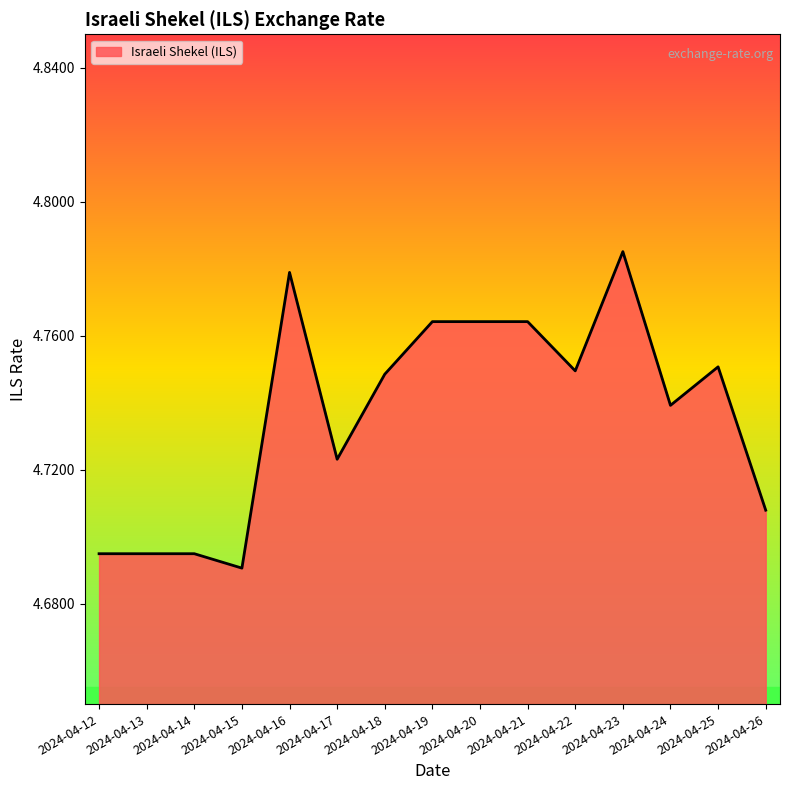

Where is the data nearest to the value 4?

2024-04-15